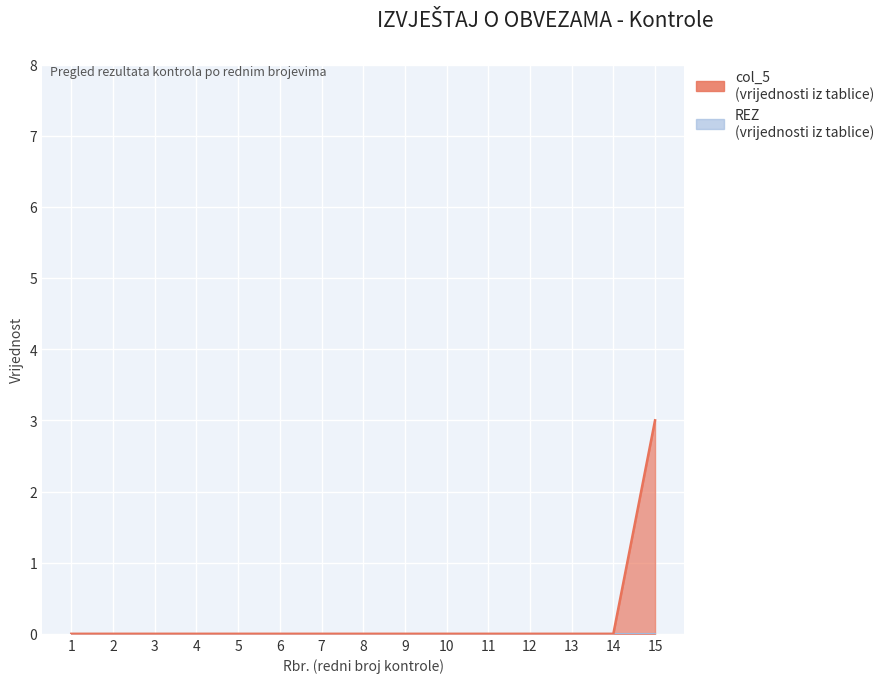

Does the chart display data point markers on the line(s)?

No